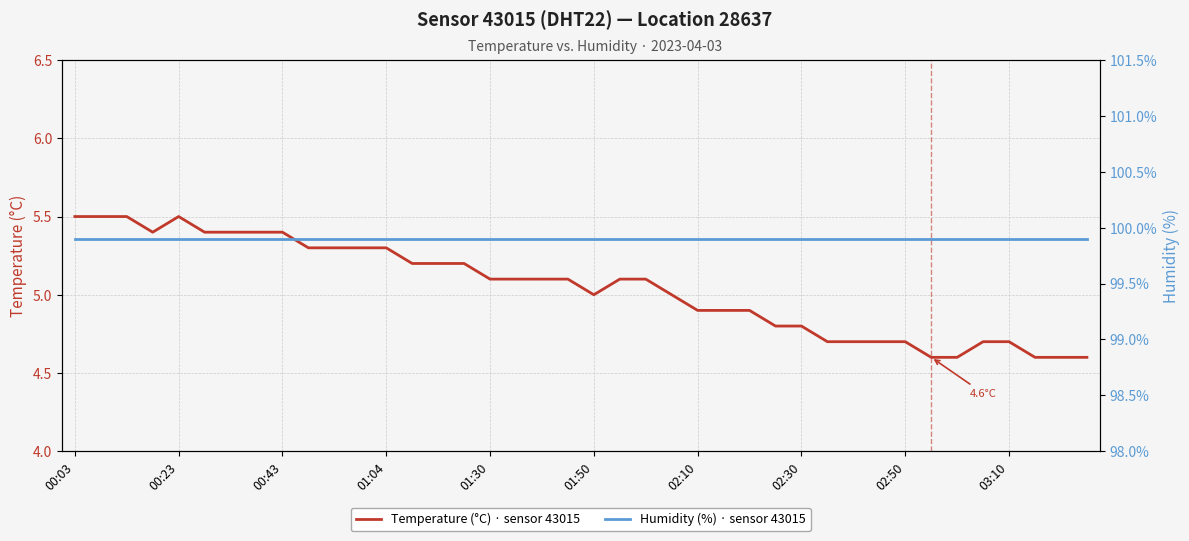

The value of humidity at 01:30 is 67.1. True or false?

False